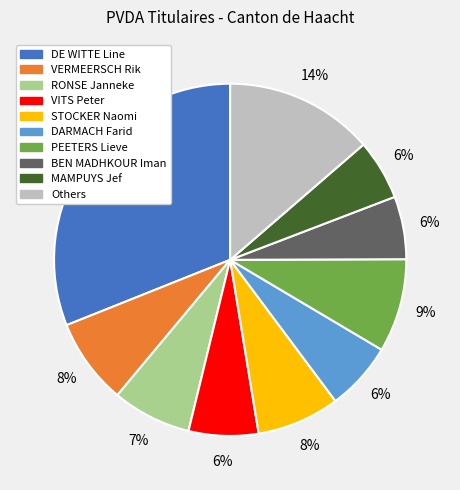

To the nearest percent, what is the average slice percentage?

10%